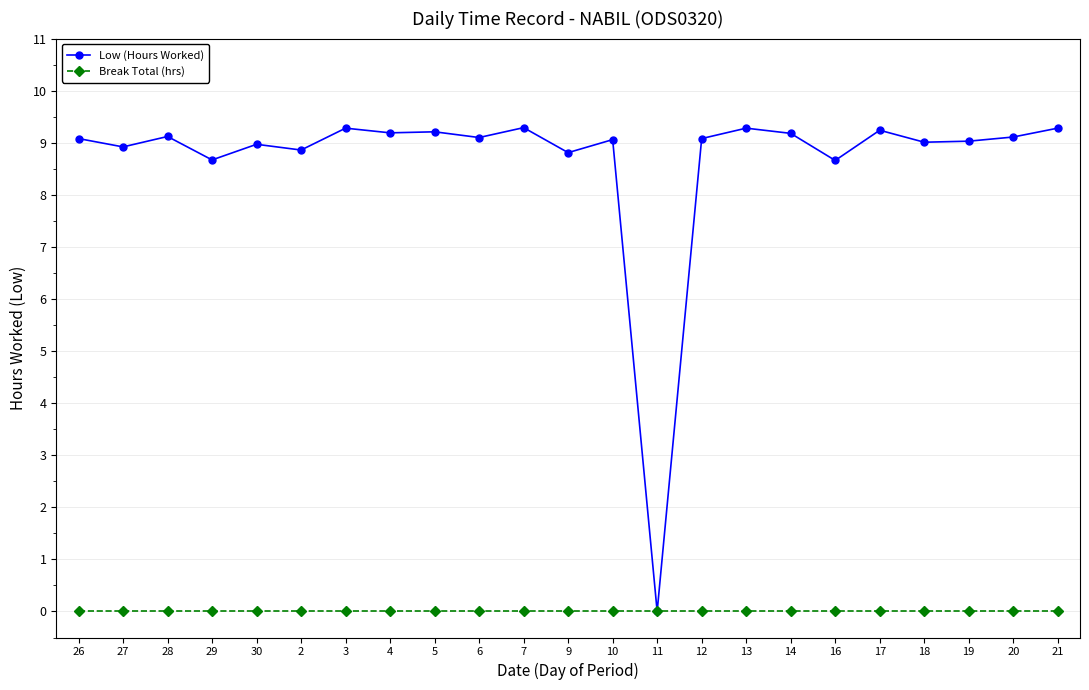

Rank the series at 28 from highest to lowest value.

Low (Hours Worked), Break Total (hrs)